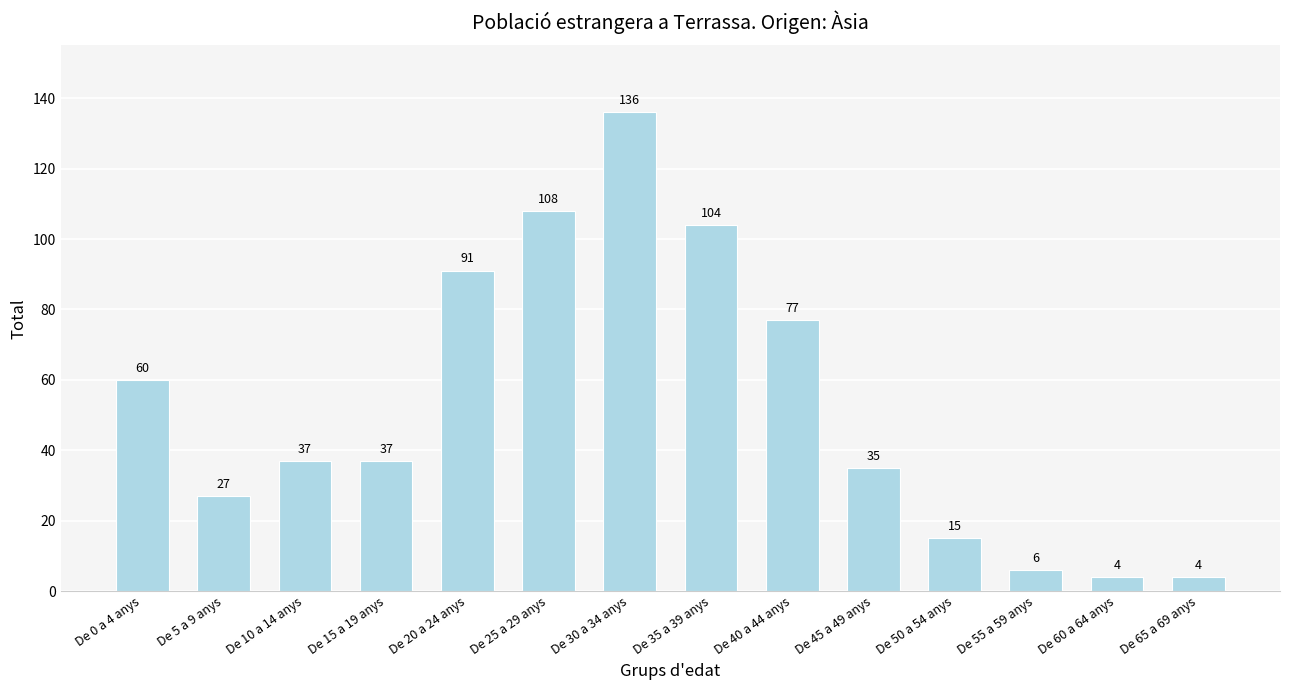

What is the label of the 4th bar from the right?

De 50 a 54 anys